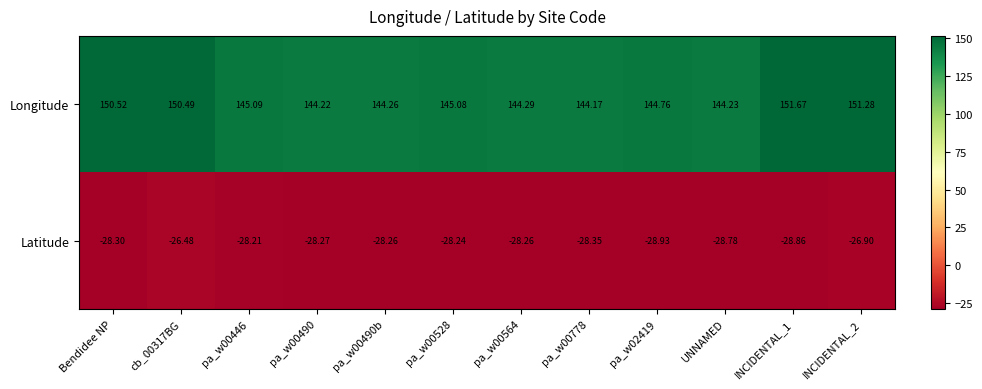

Which series has the widest spread of values?

Longitude